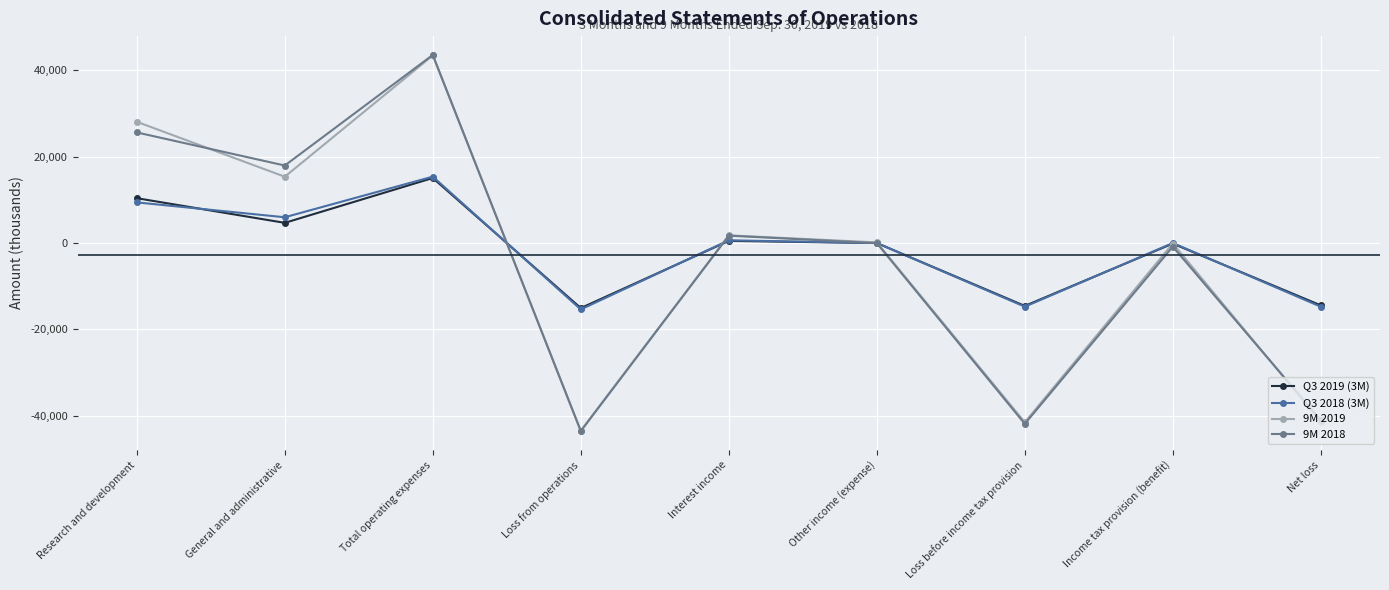

What position from the right is Loss before income tax provision?

3